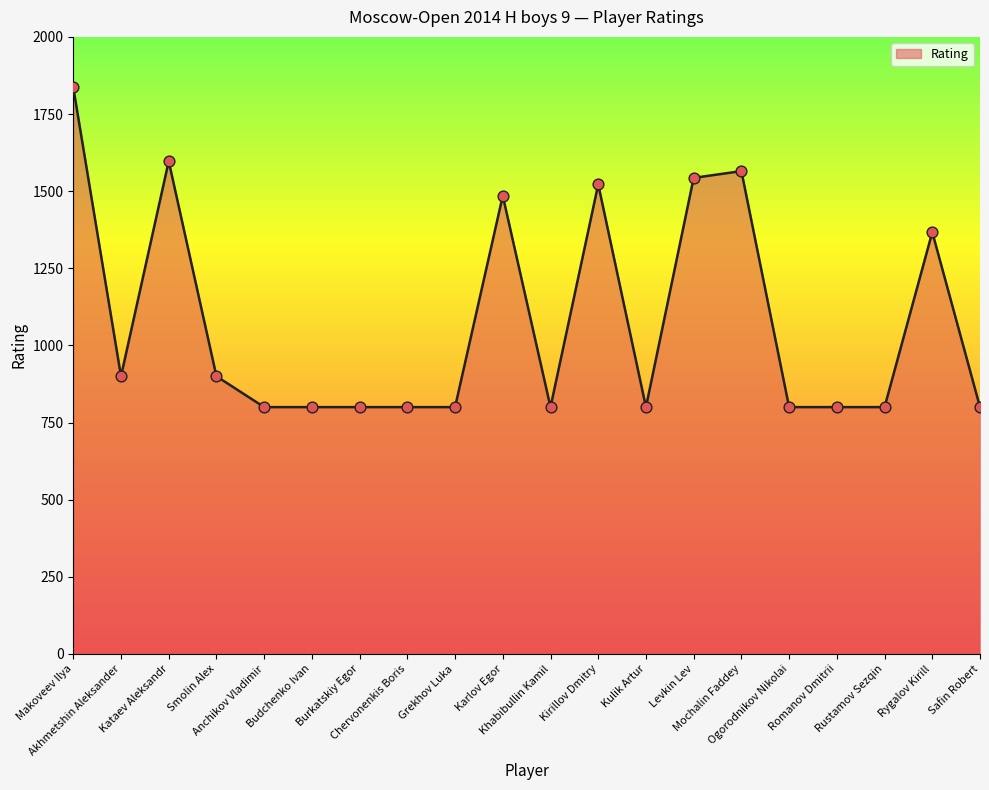

What is the minimum value shown in the chart?

800